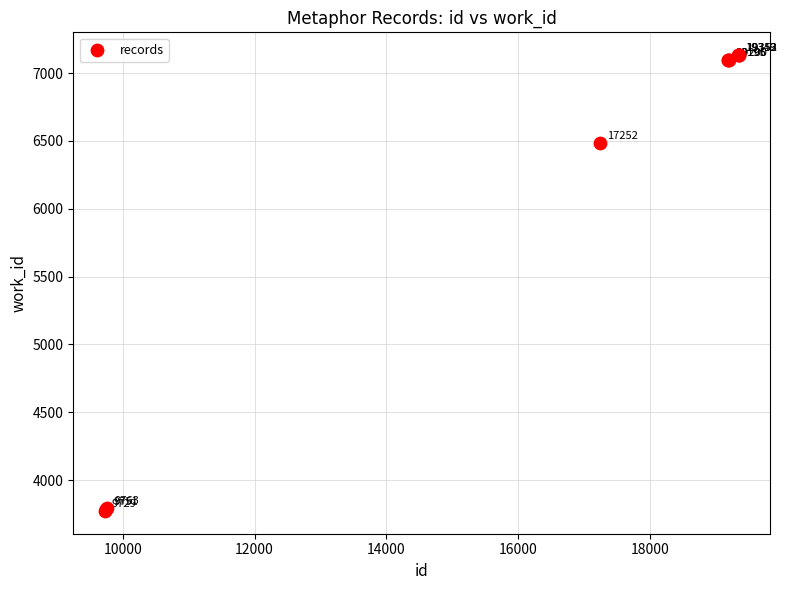

What Y value in the scatter plot is closest to 5452?

6485